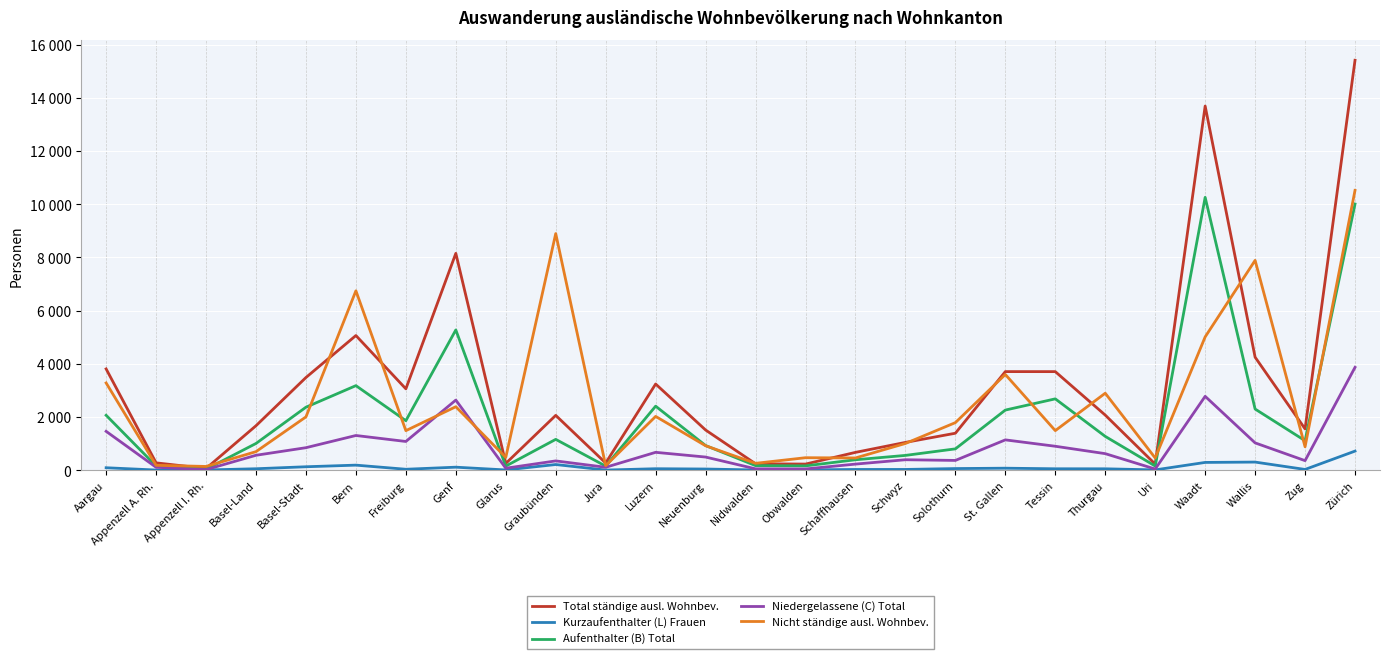

At which category does Nicht ständige ausl. Wohnbev. reach its first local valley?

Appenzell I. Rh.